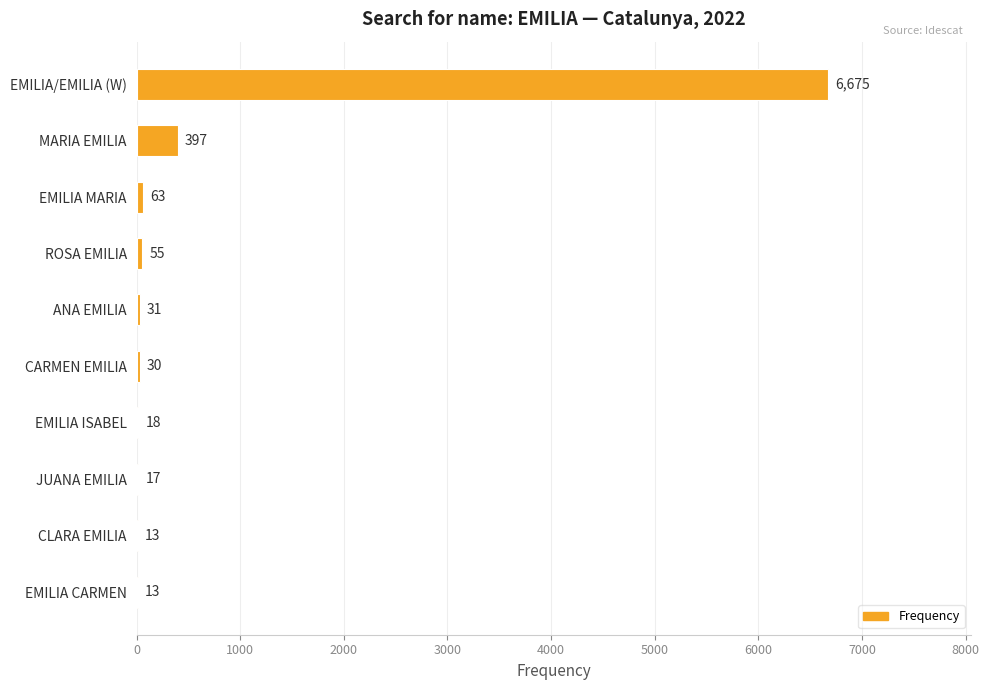

Between EMILIA ISABEL and CARMEN EMILIA, which is larger?

CARMEN EMILIA